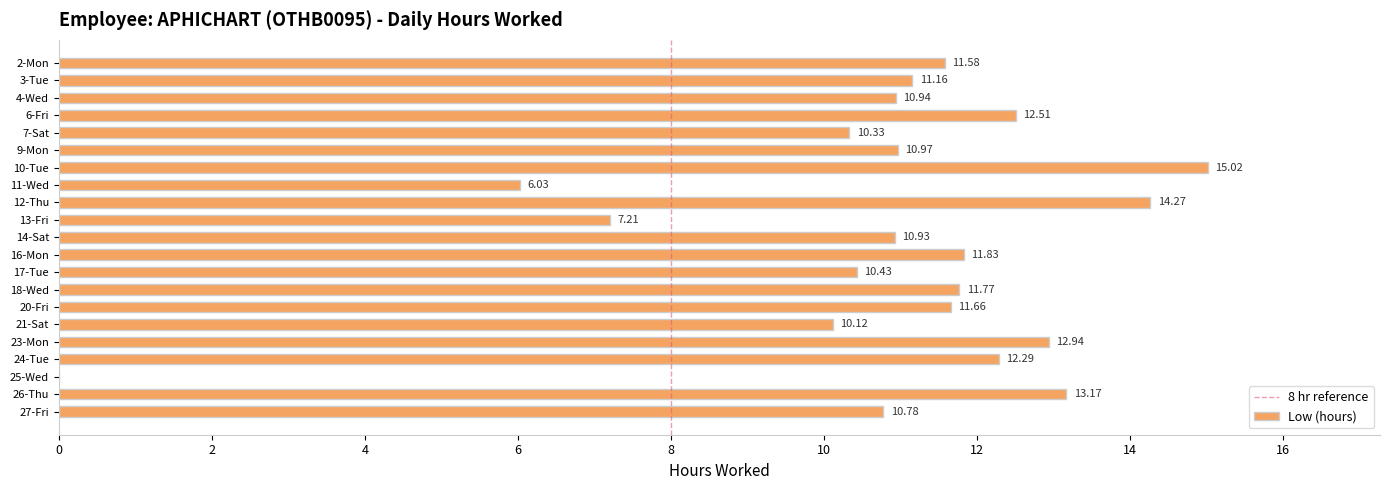

Where is the data nearest to the value 7?

13-Fri